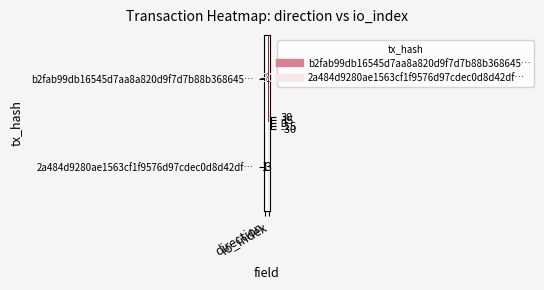

What is the spread (max minus min) of values at io_index?

27